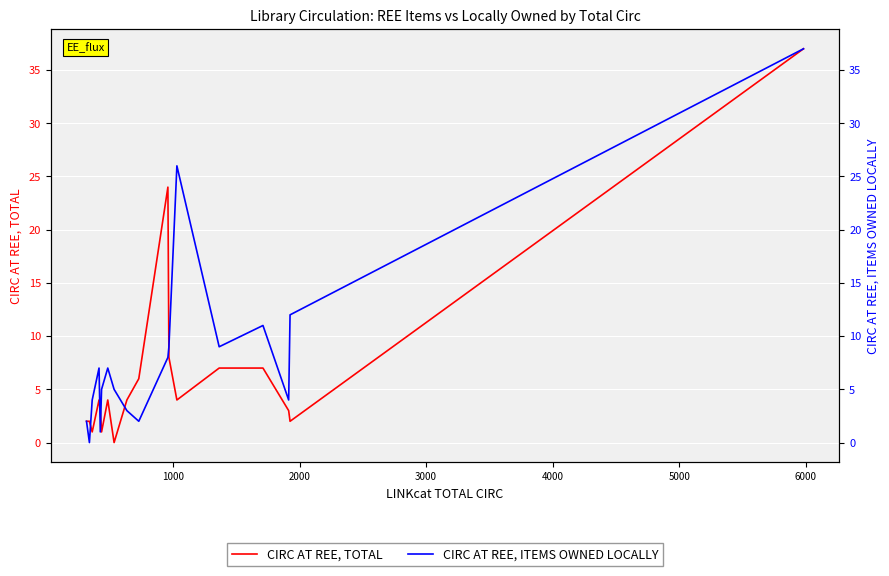

Is the value of CIRC AT REE, TOTAL at 19 greater than the value of CIRC AT REE, ITEMS OWNED LOCALLY at 10?

Yes